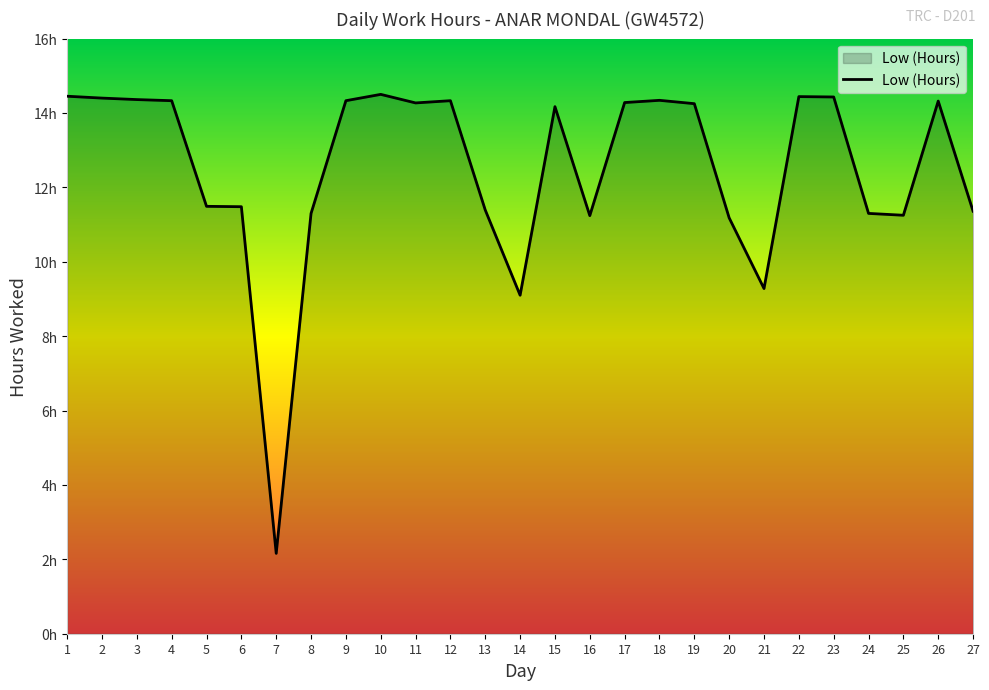

What is the value of the 1st point from the left?

14.4